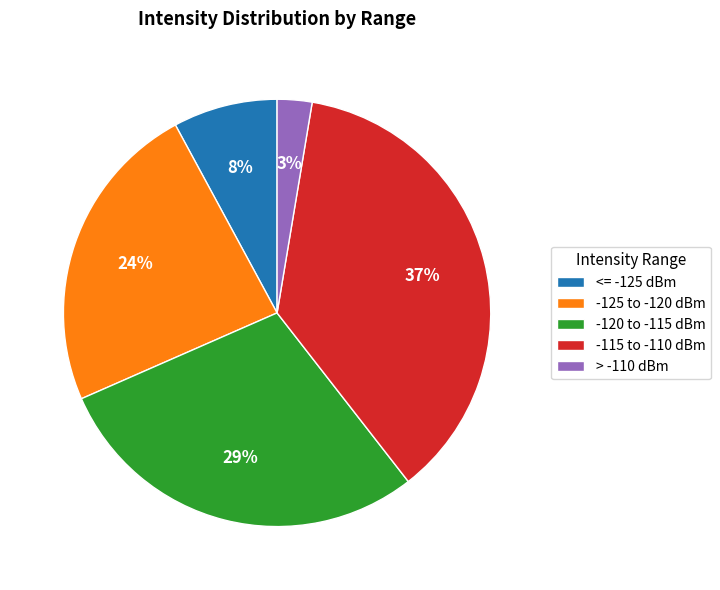

Between > -110 dBm and -120 to -115 dBm, which is larger?

-120 to -115 dBm